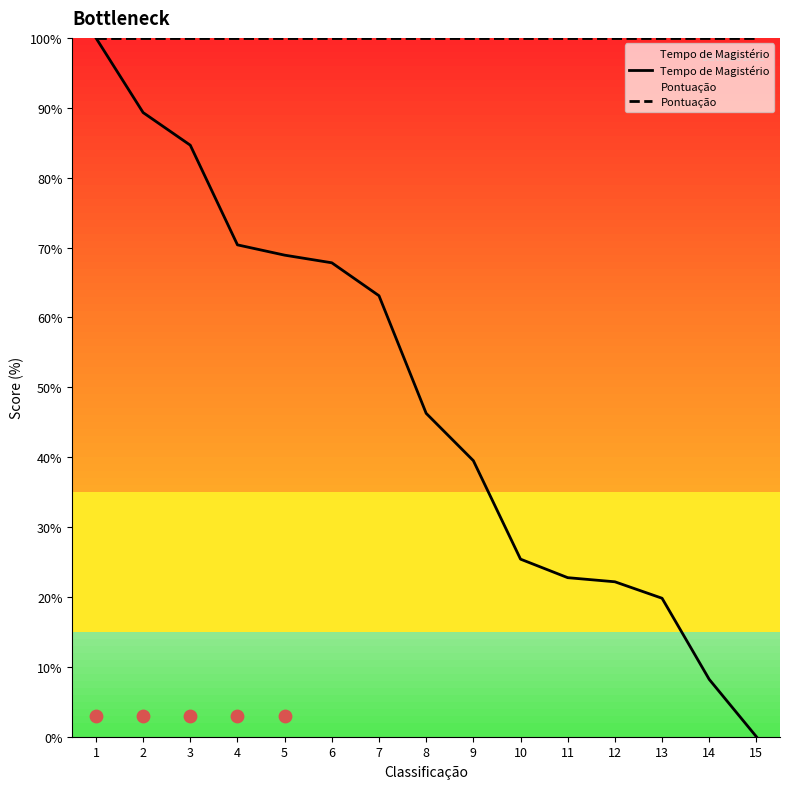

Is the value of Pontuação at 3 greater than the value of Tempo de Magistério at 10?

Yes